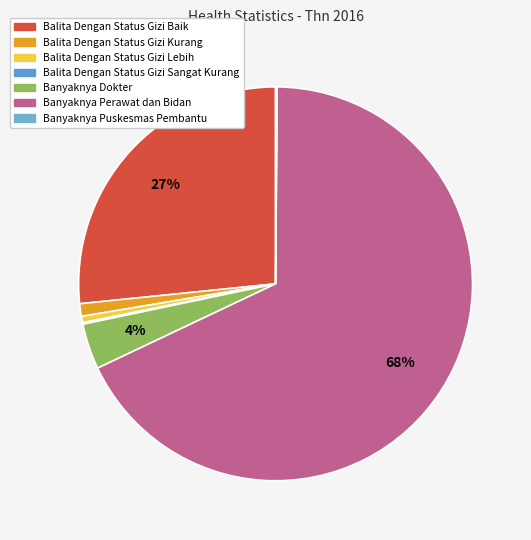

Which category accounts for the majority?

Banyaknya Perawat dan Bidan